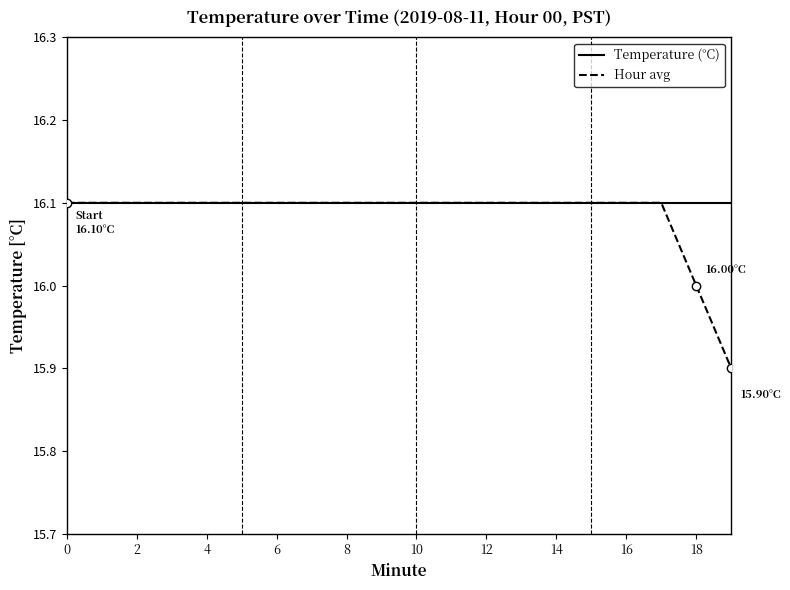

Which series has the largest range (max minus min)?

Hour avg